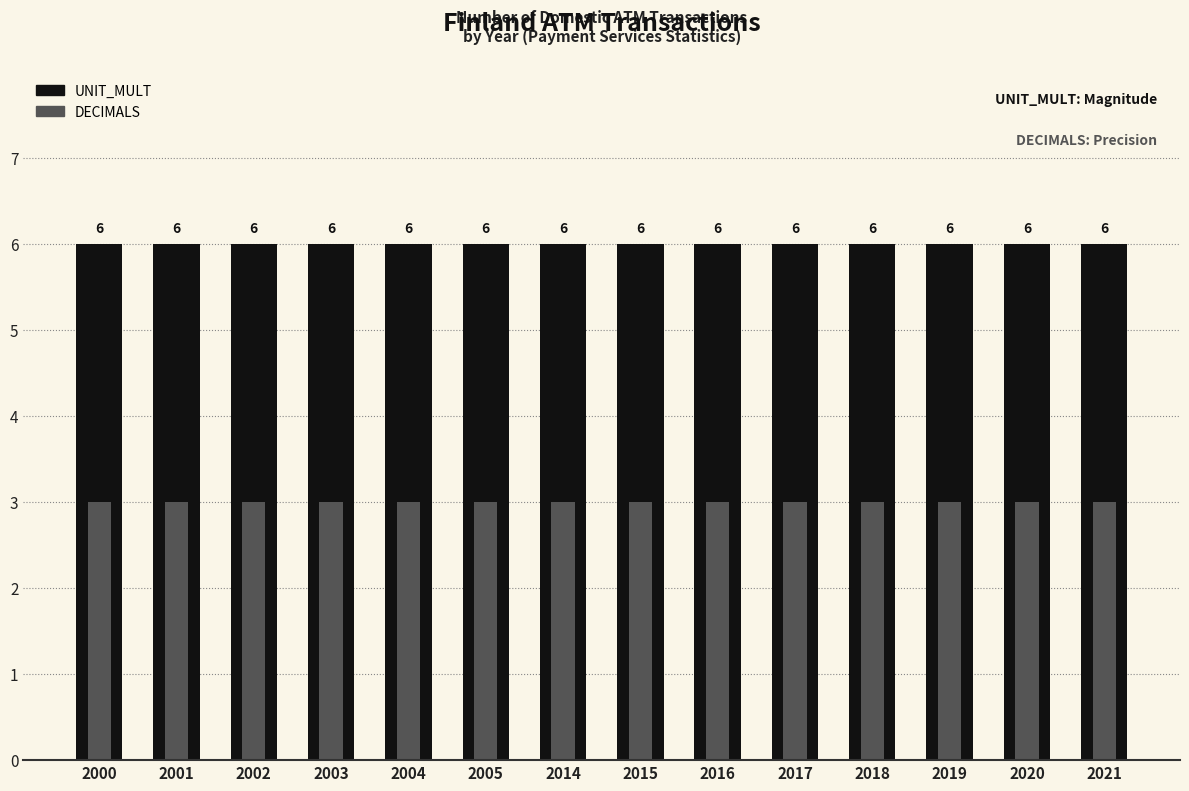

What is the minimum value for UNIT_MULT?

6